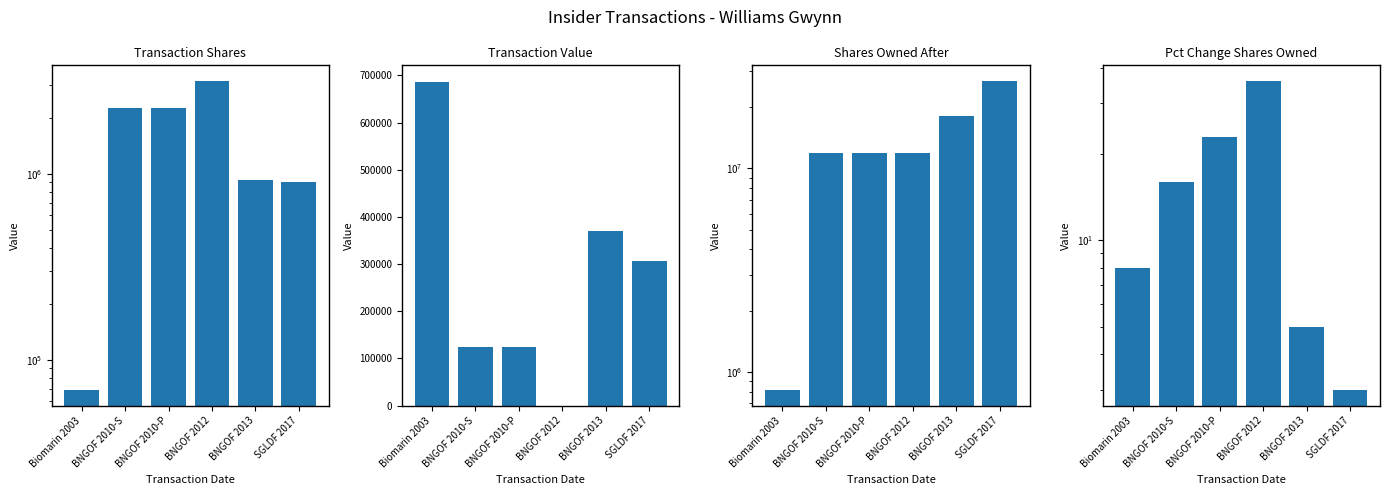

What is the lowest value of the sharesOwnedFollowingTransaction series?

812565